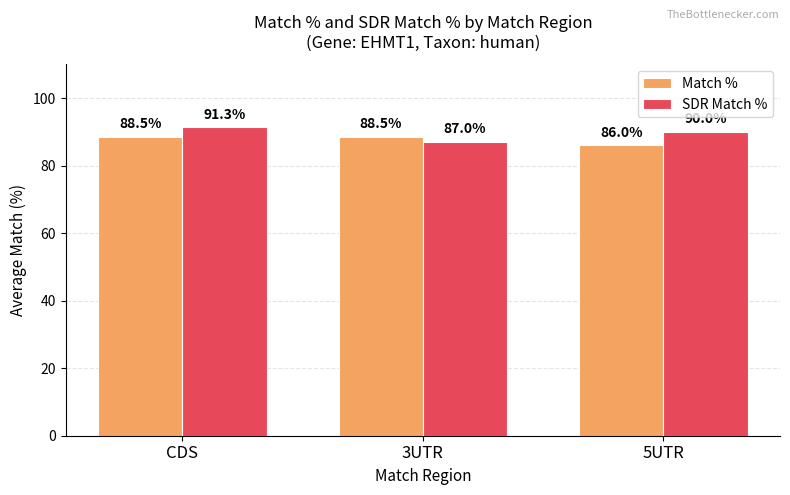

What is the greatest value displayed?

91.3